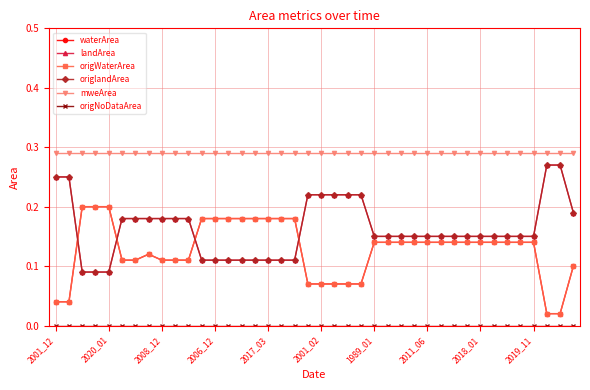

Does the chart have visible grid lines?

Yes